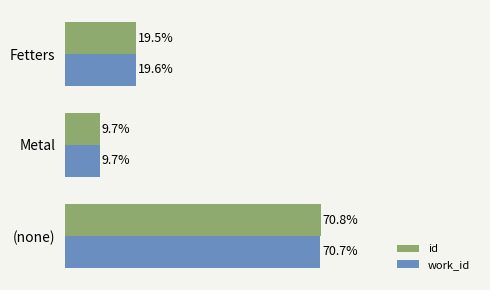

Where is work_id nearest to the value 40?

Fetters